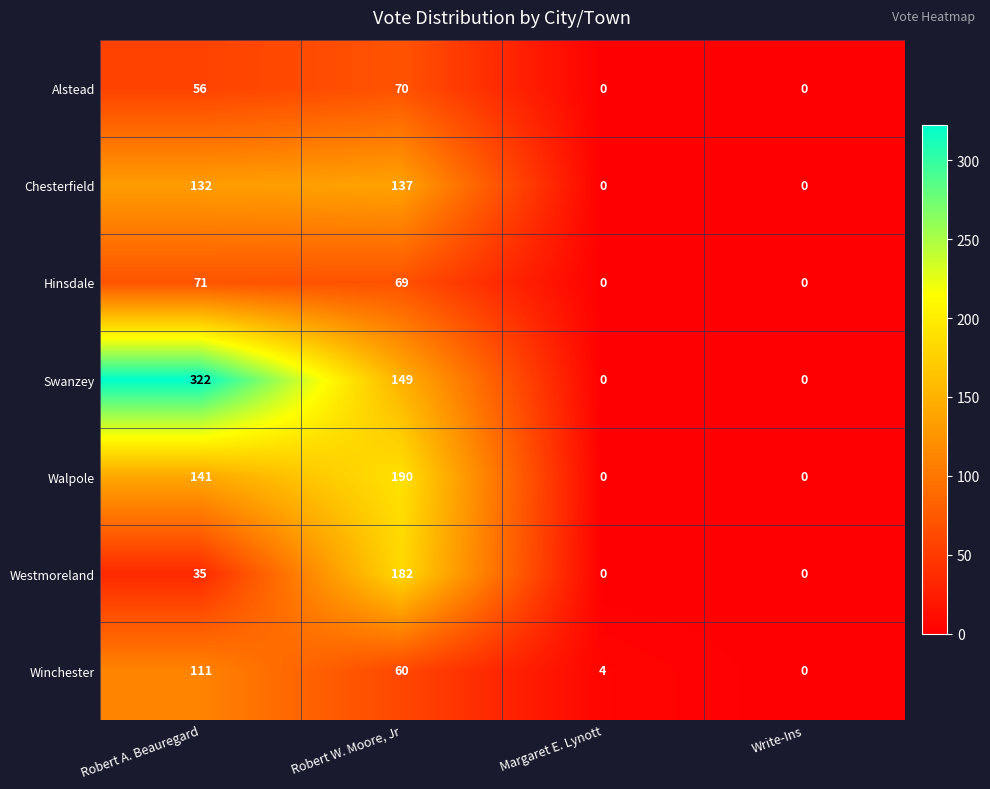

Where is Swanzey nearest to the value 161?

Robert W. Moore, Jr